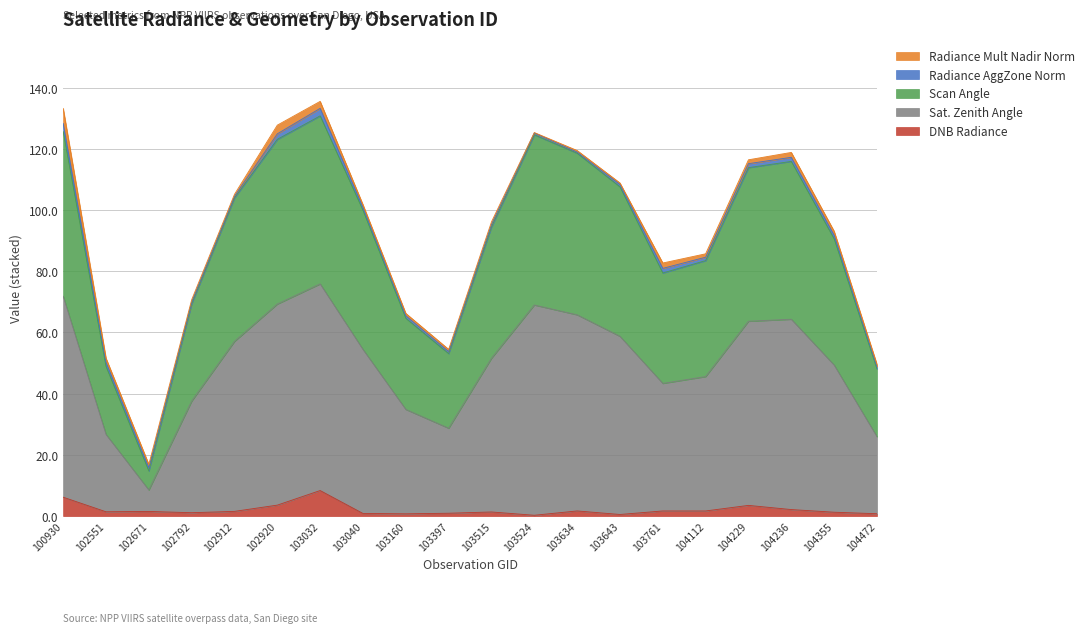

What are all the series names shown in the legend?

Radiance Mult Nadir Norm, Radiance AggZone Norm, Scan Angle, Sat. Zenith Angle, DNB Radiance